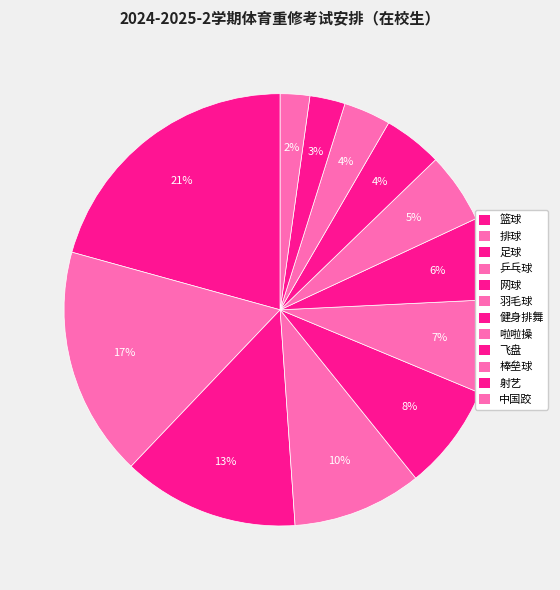

Does 篮球 represent more than half of the total?

No